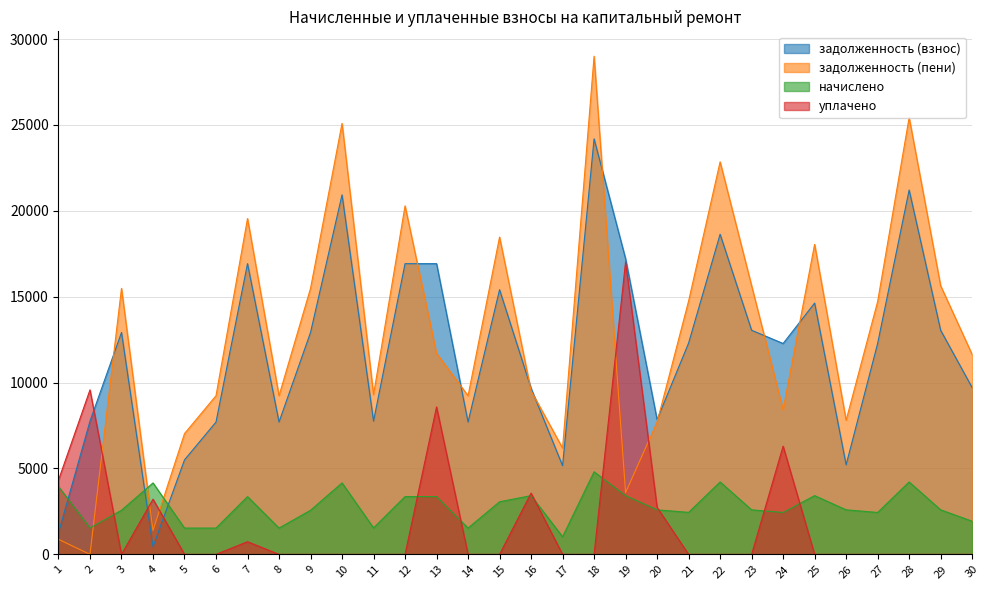

Where is the first local minimum for уплачено?

3